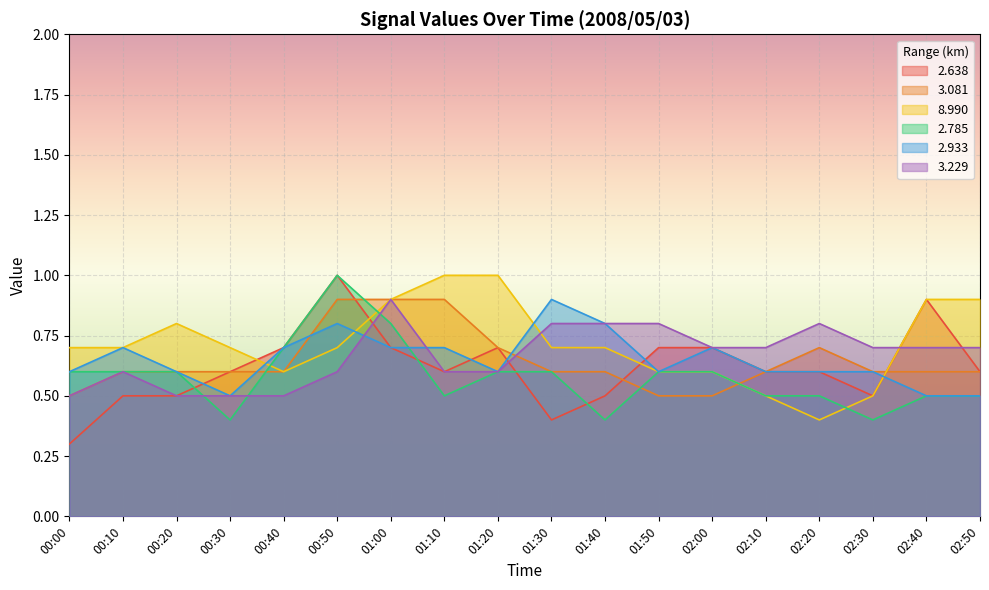

The 3.229 series shows 0.6 at 01:20. True or false?

True